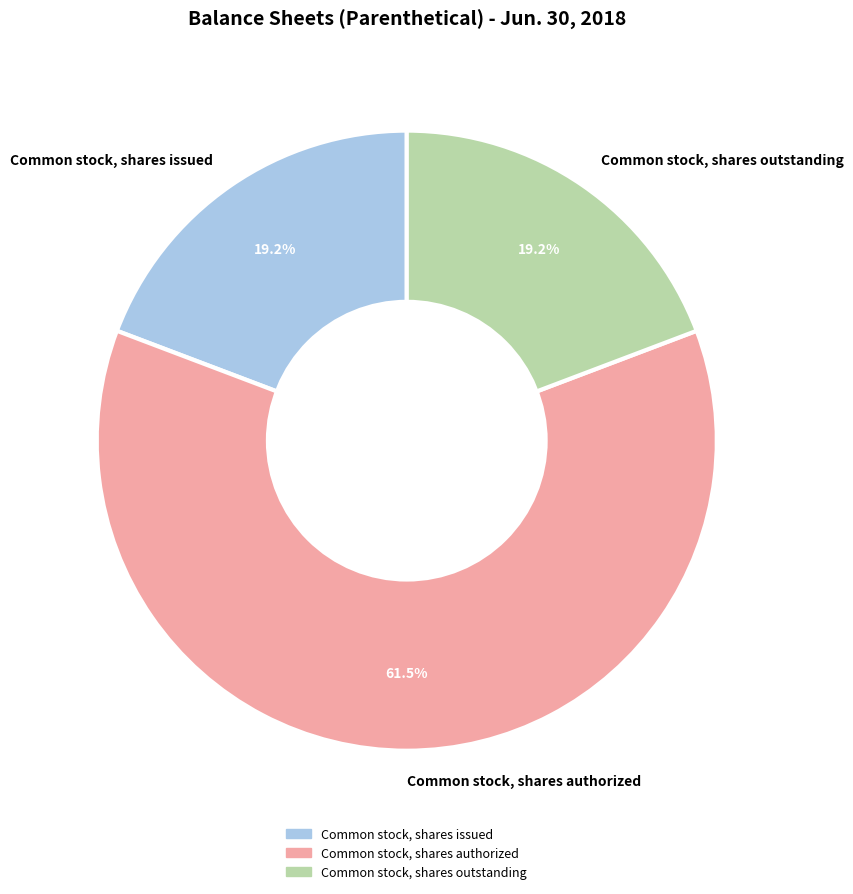

Is there a majority slice in this chart?

Yes